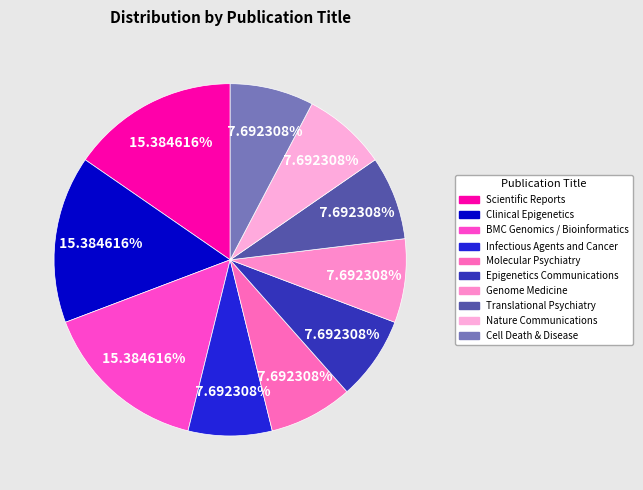

How many segments does this pie chart have?

10